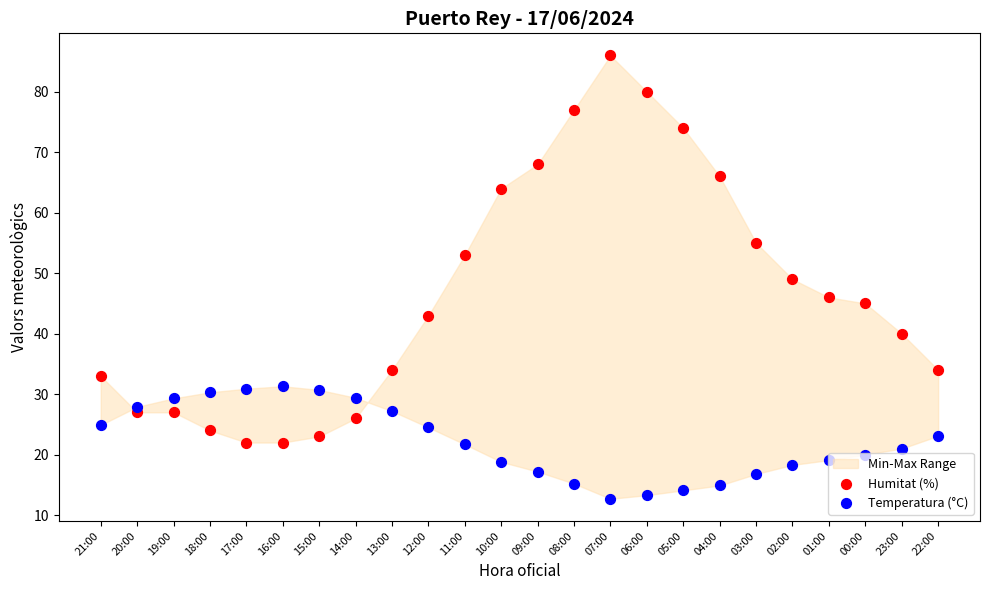

What are all the series names shown in the legend?

Humitat (%), Temperatura (°C)